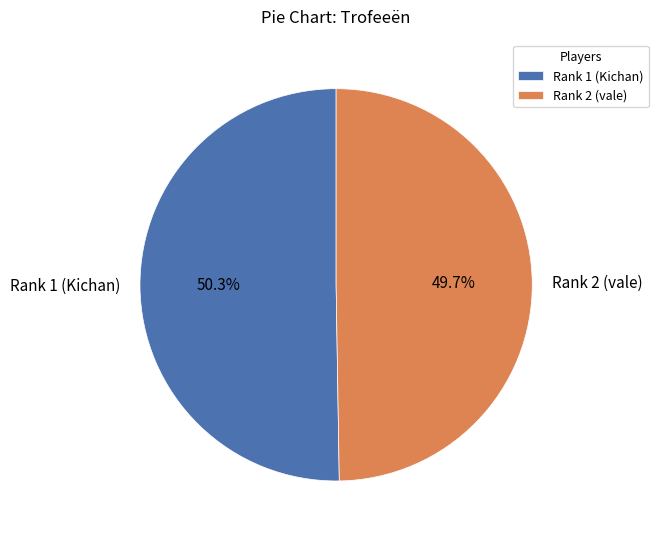

What percentage is the Rank 1 (Kichan) slice, to the nearest percent?

50%